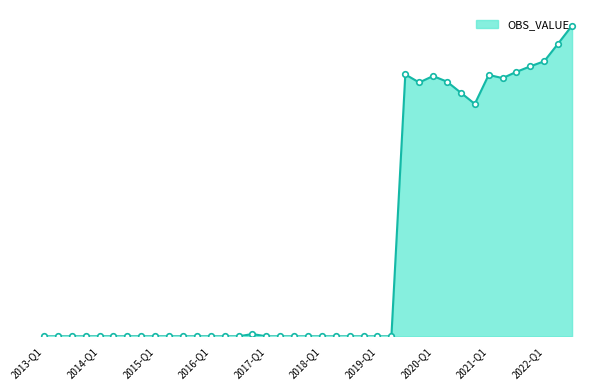

Reading right to left, what are all the values shown in this chart?

2022-Q3=1307.7	2022-Q2=1232.0	2022-Q1=1157.7	2021-Q4=1136.2	2021-Q3=1113.1	2021-Q2=1086.5	2021-Q1=1100.2	2020-Q4=977.9	2020-Q3=1025.0	2020-Q2=1071.6	2020-Q1=1095.3	2019-Q4=1068.2	2019-Q3=1102.0	2019-Q2=0.0	2019-Q1=0.0	2018-Q4=0.0	2018-Q3=0.0	2018-Q2=0.0	2018-Q1=0.0	2017-Q4=0.0	2017-Q3=0.0	2017-Q2=0.0	2017-Q1=0.0	2016-Q4=9.8	2016-Q3=0.0	2016-Q2=0.0	2016-Q1=0.0	2015-Q4=0.0	2015-Q3=0.0	2015-Q2=0.0	2015-Q1=0.0	2014-Q4=0.0	2014-Q3=0.0	2014-Q2=0.0	2014-Q1=0.0	2013-Q4=0.0	2013-Q3=0.0	2013-Q2=0.0	2013-Q1=0.0